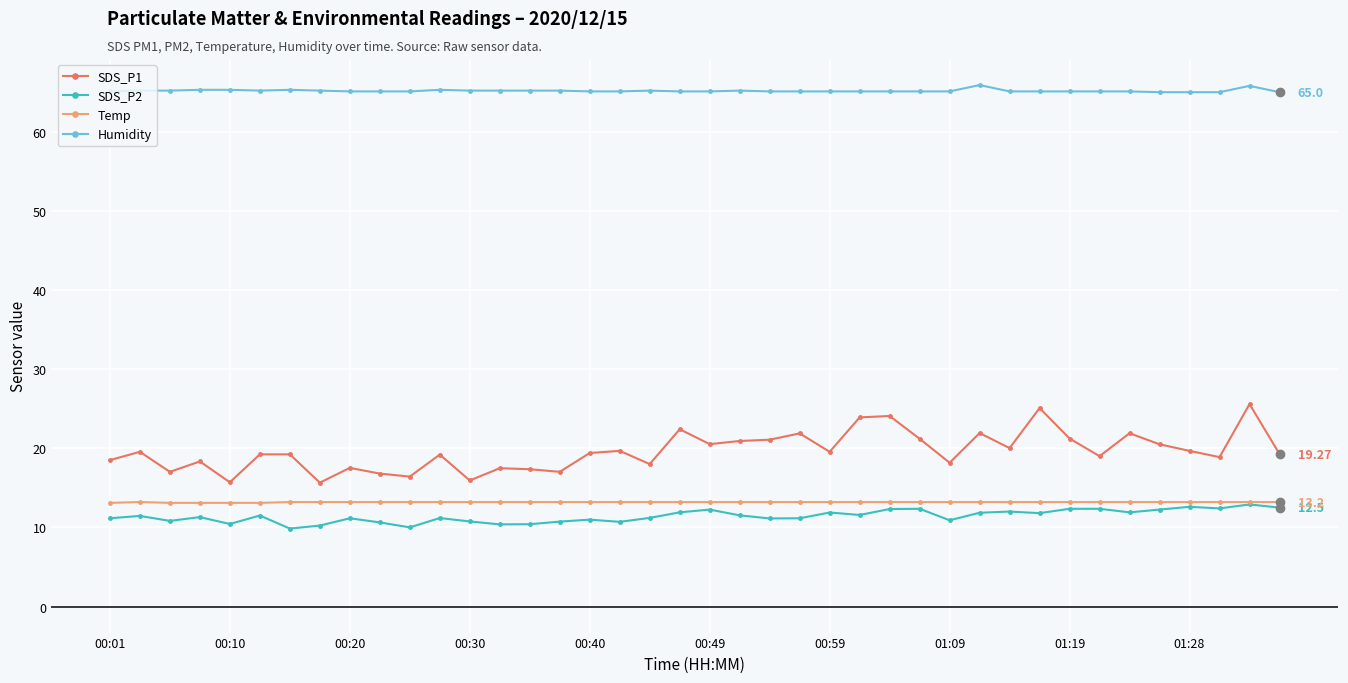

Which series has the largest range (max minus min)?

SDS_P1